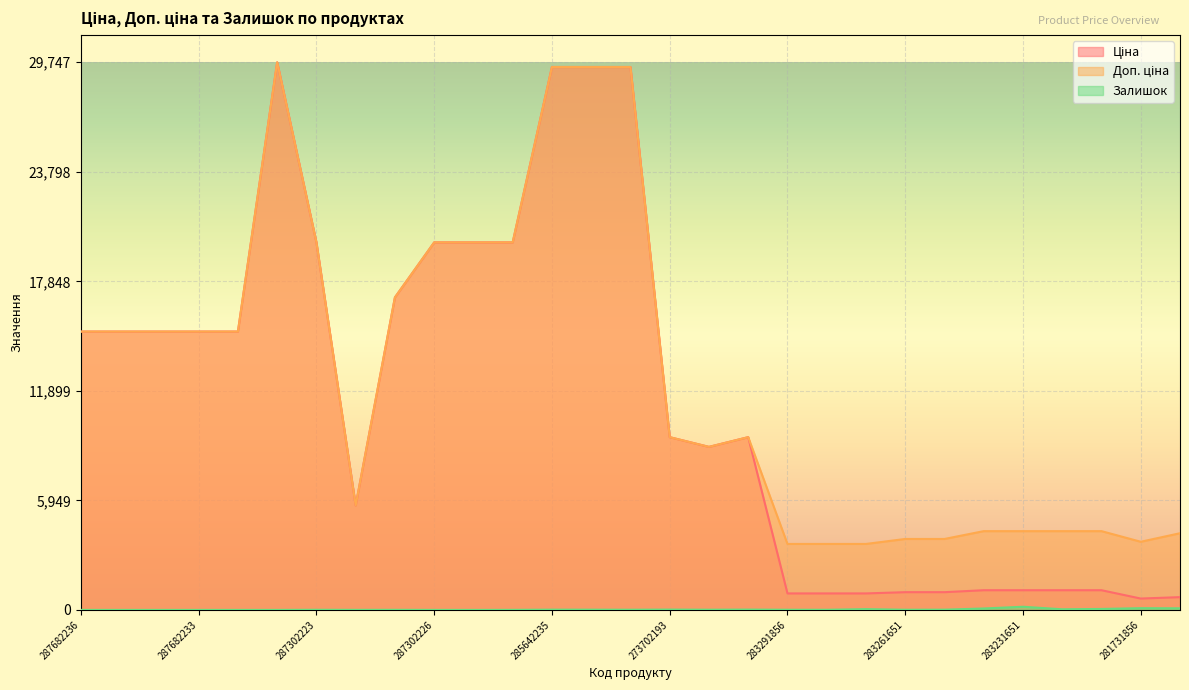

What is the label of the 16th point from the left?

273702193